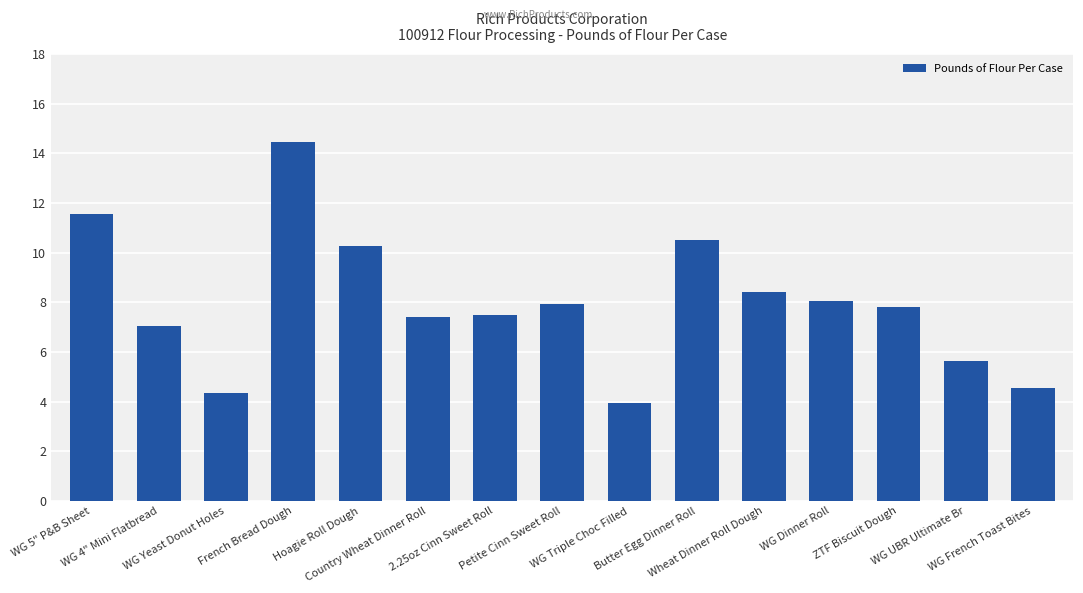

True or false: the data shows 7.4 at Country Wheat Dinner Roll.

True